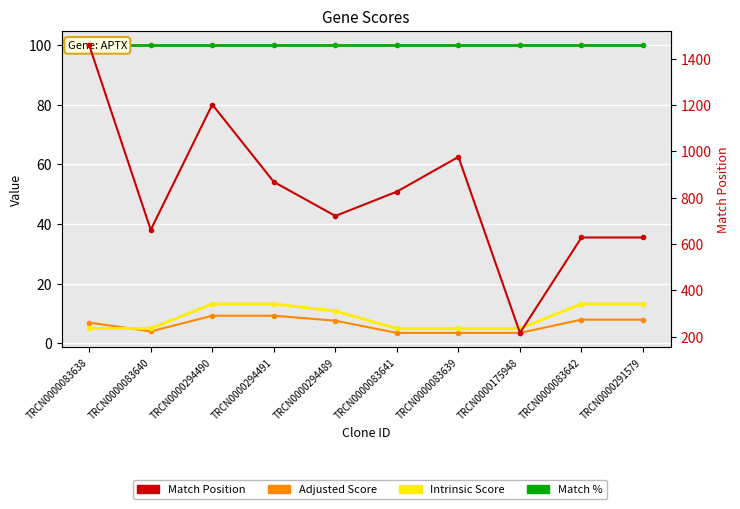

At which label does Match Position first exceed 826?

TRCN0000083638